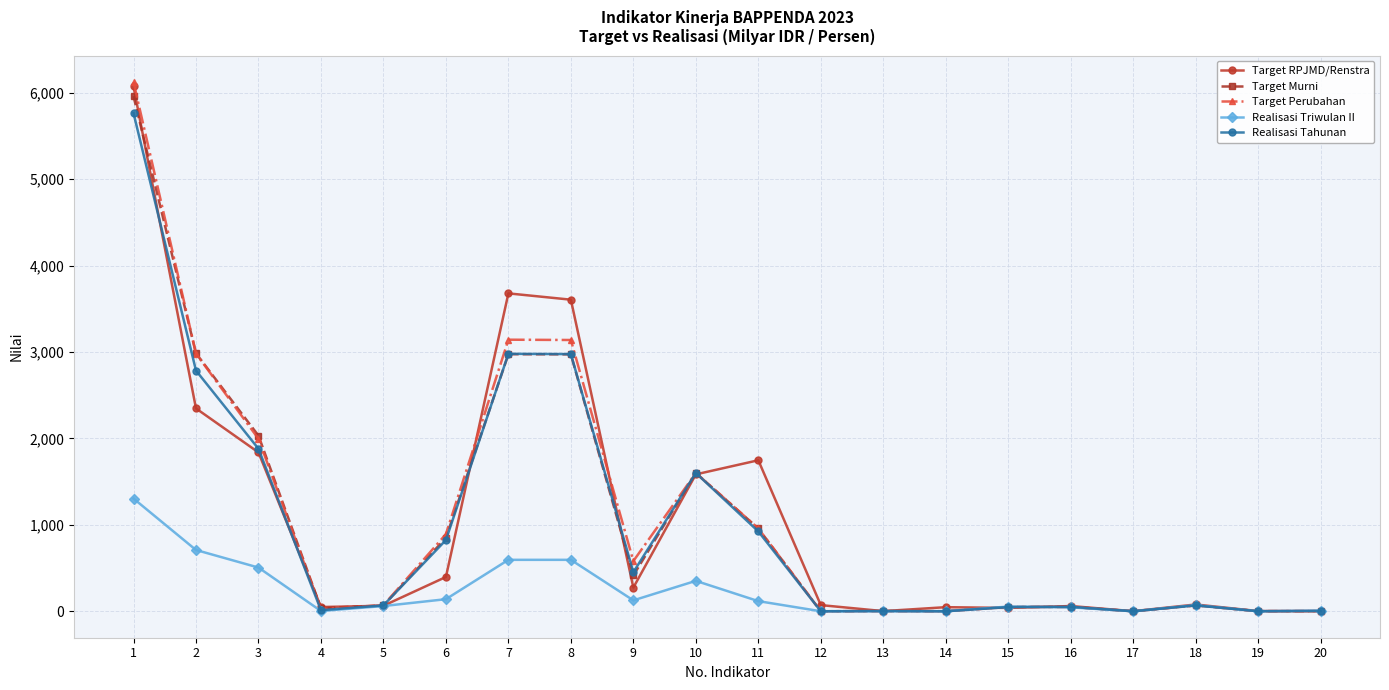

What is the value of the Target Murni point at the 6th from the left?

849.6